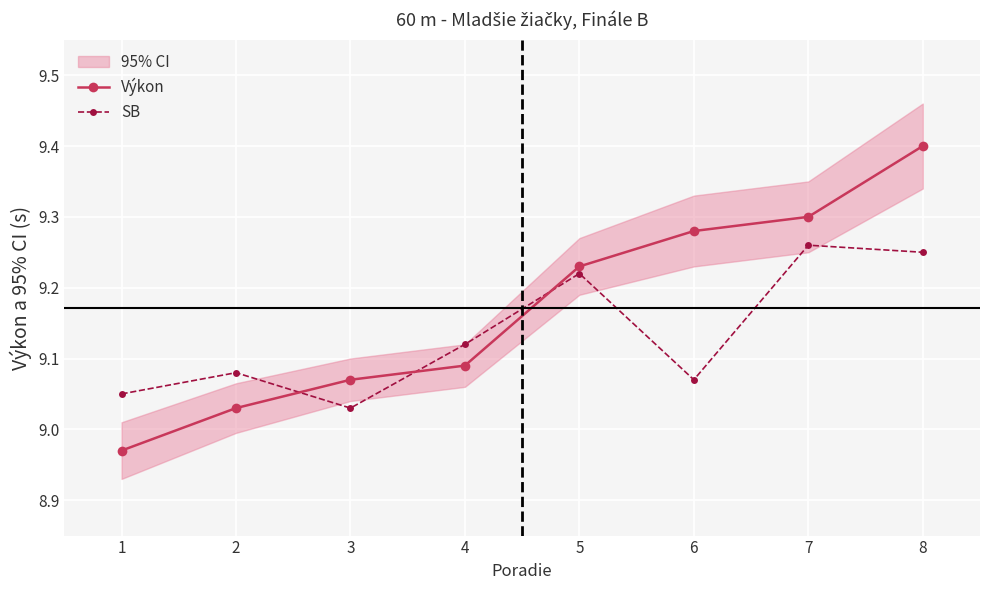

Which series has the largest total across all categories?

Výkon